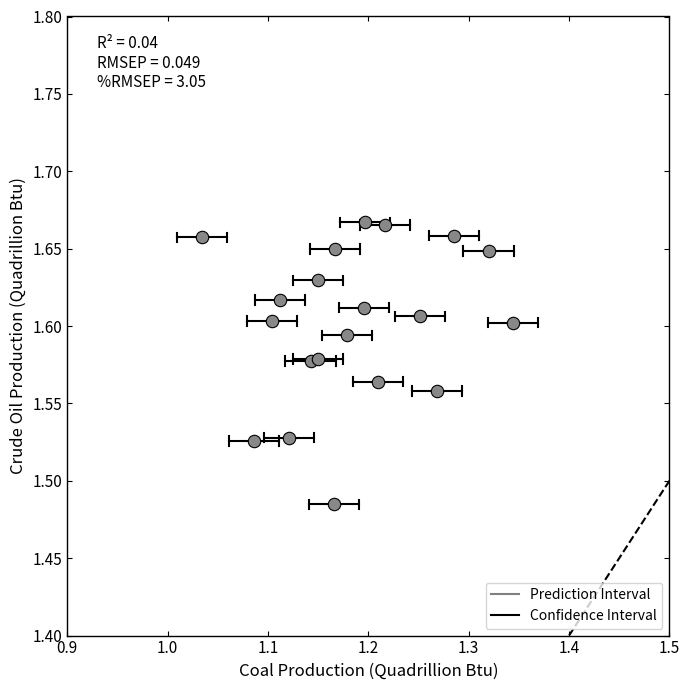

What is the range of X values (max minus min)?

0.3